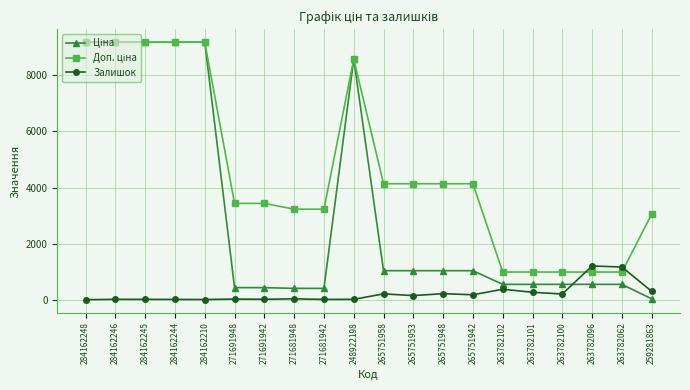

What is the greatest value displayed?

9185.1